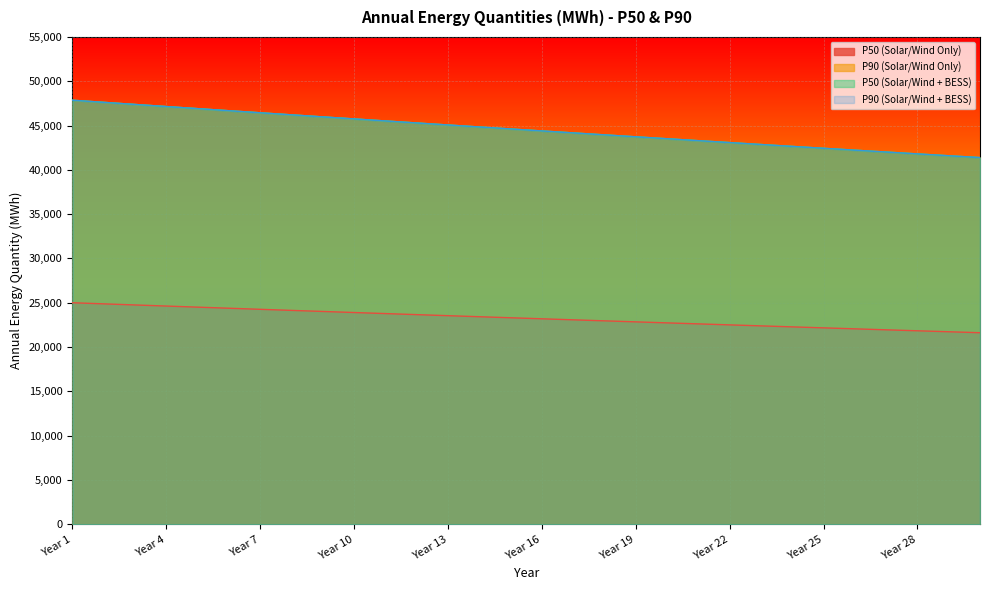

What are all the series names shown in the legend?

P50 (Solar/Wind Only), P90 (Solar/Wind Only), P50 (Solar/Wind + BESS), P90 (Solar/Wind + BESS)